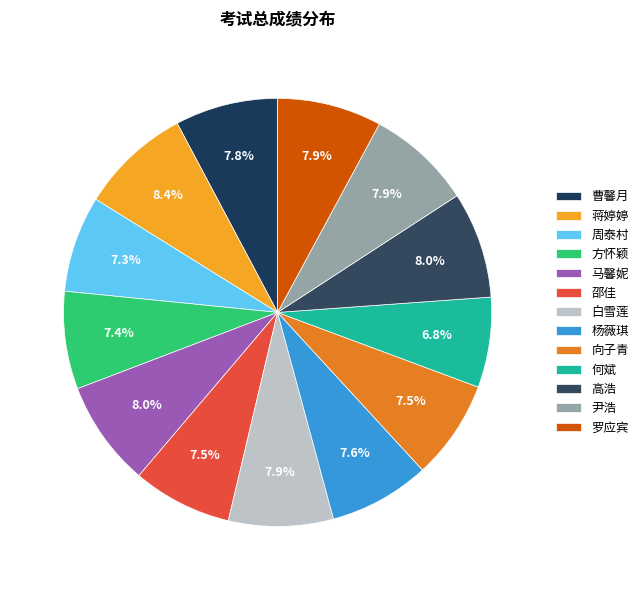

What is the smallest slice in the pie chart?

何斌